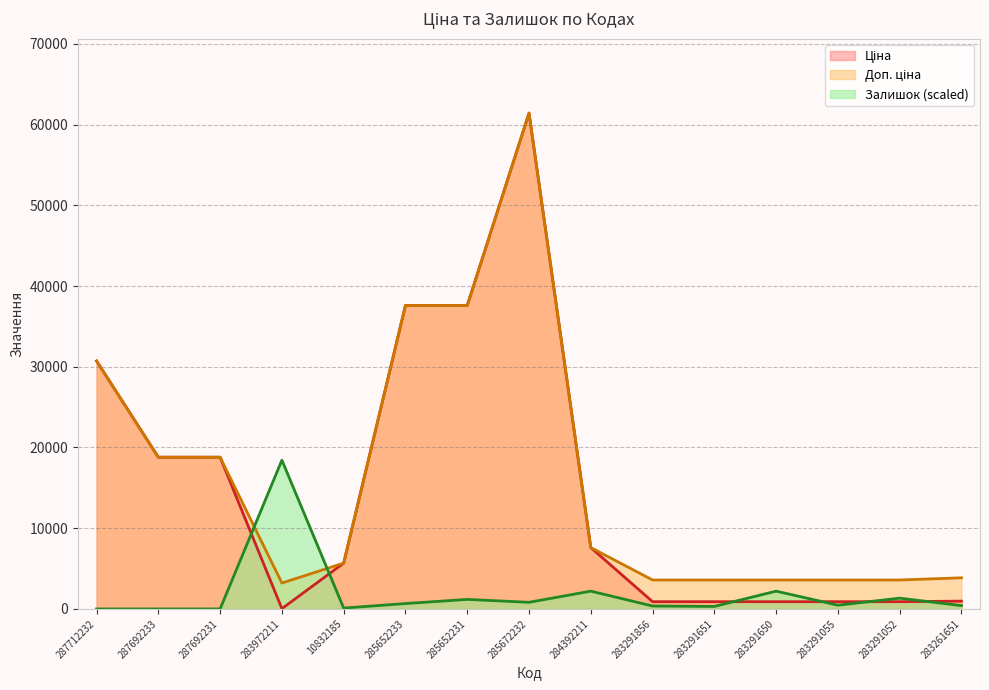

What is the difference between the maximum and minimum values in the Залишок series?

18430.3